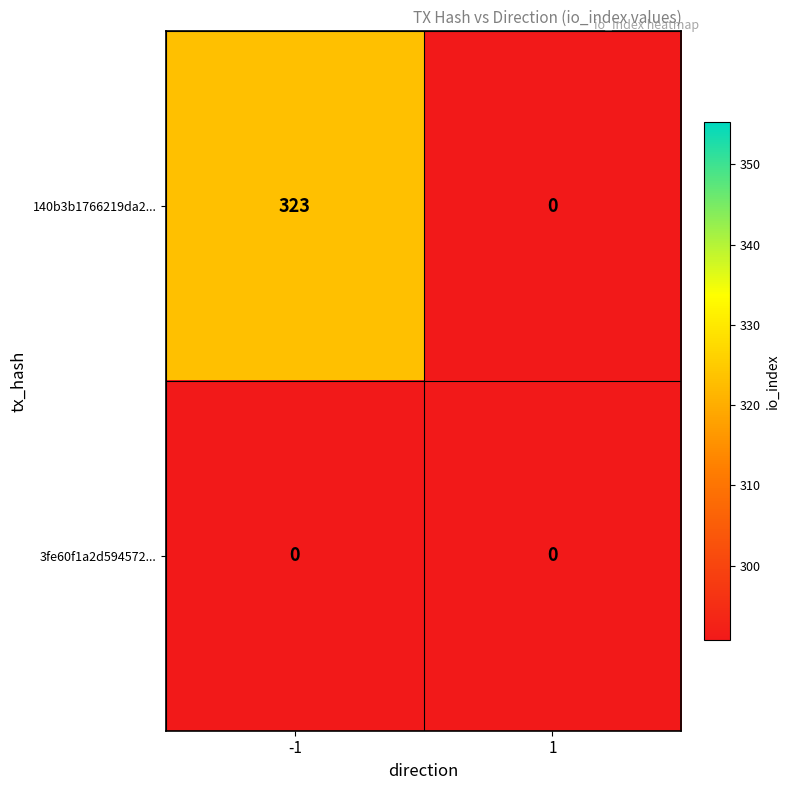

Which series has the widest spread of values?

140b3b1766219da268d37795866f372bb806726